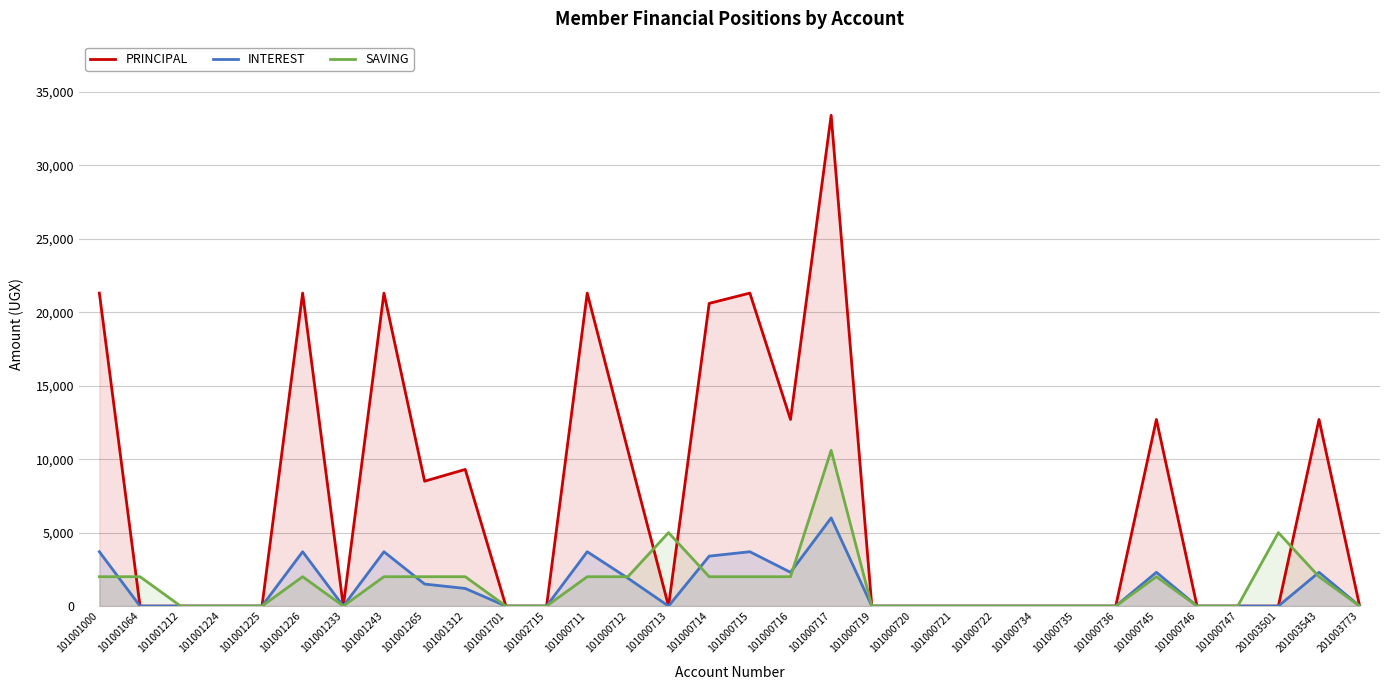

What is the maximum value for PRINCIPAL?

33400